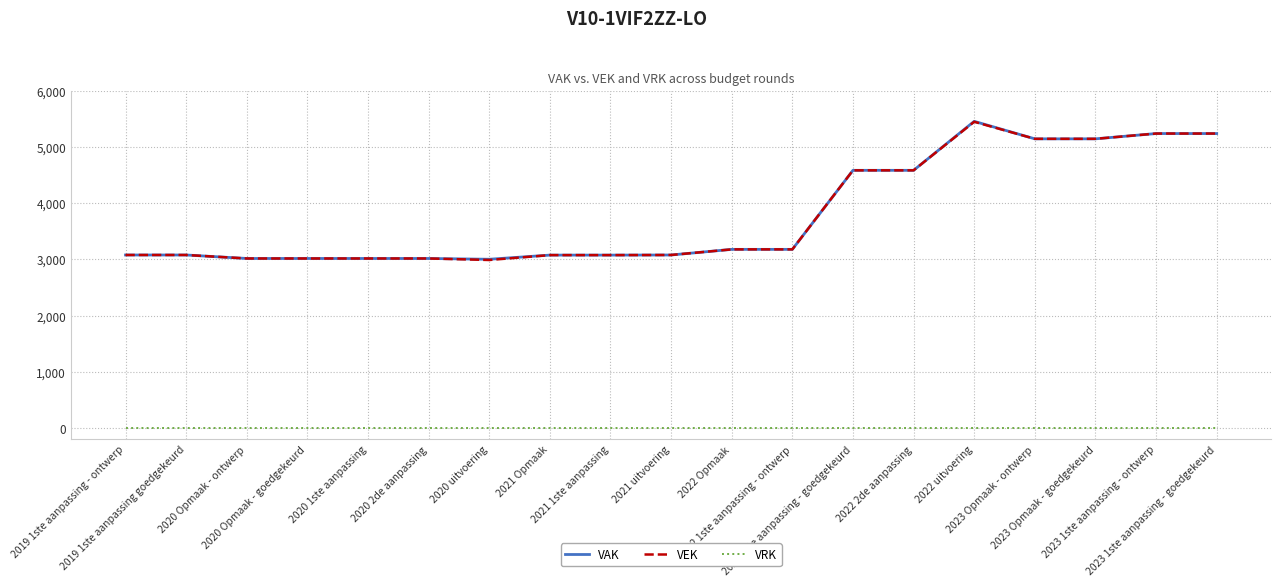

True or false: VEK and VRK intersect in this chart.

False